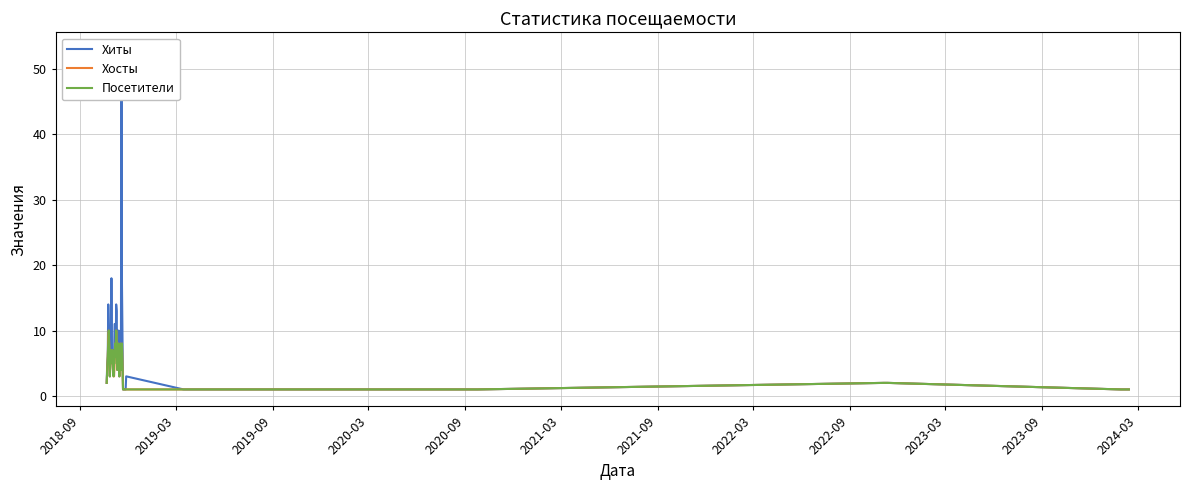

What is the difference between the second highest and second lowest values in the Посетители series?

9